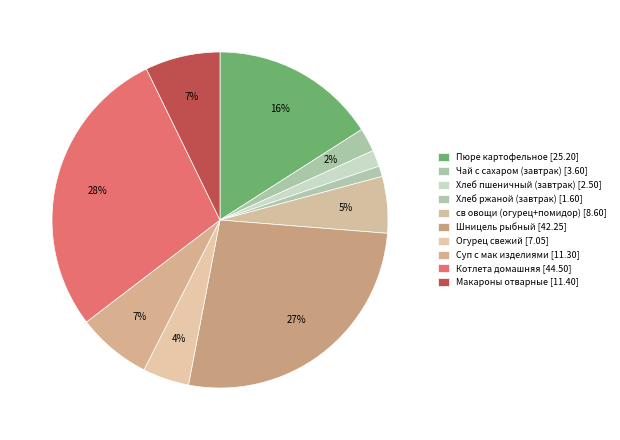

To the nearest percent, what portion does Хлеб ржаной (завтрак) represent?

1%